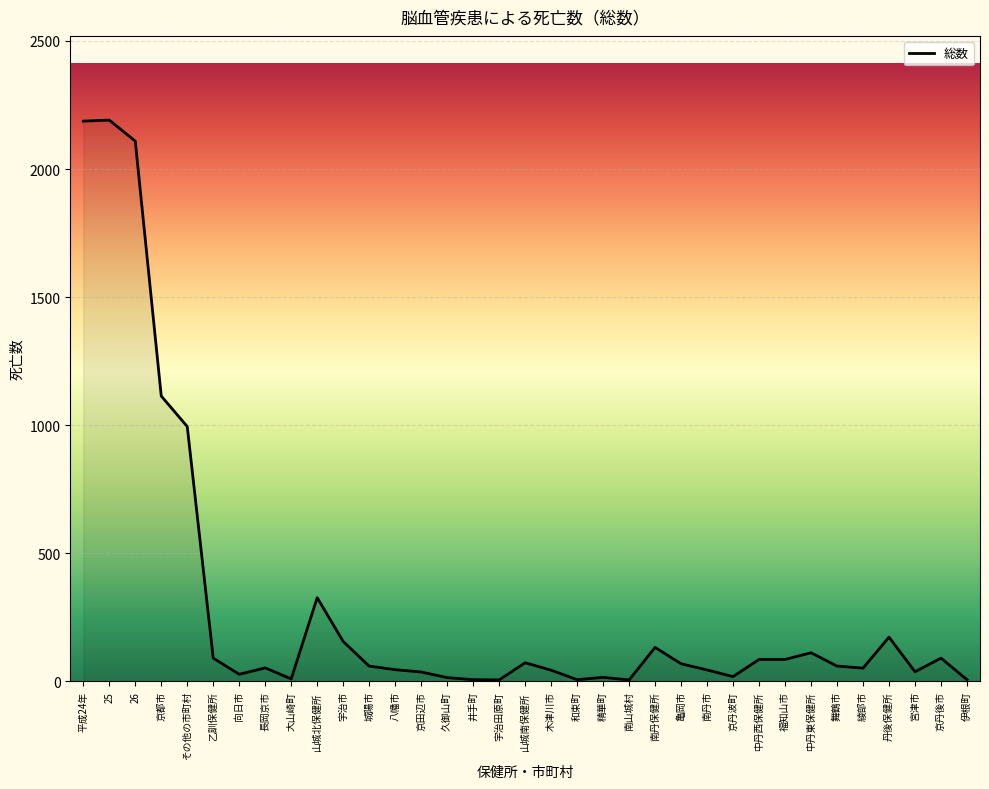

What is the change in value from 平成24年 to 南丹保健所?

-2054